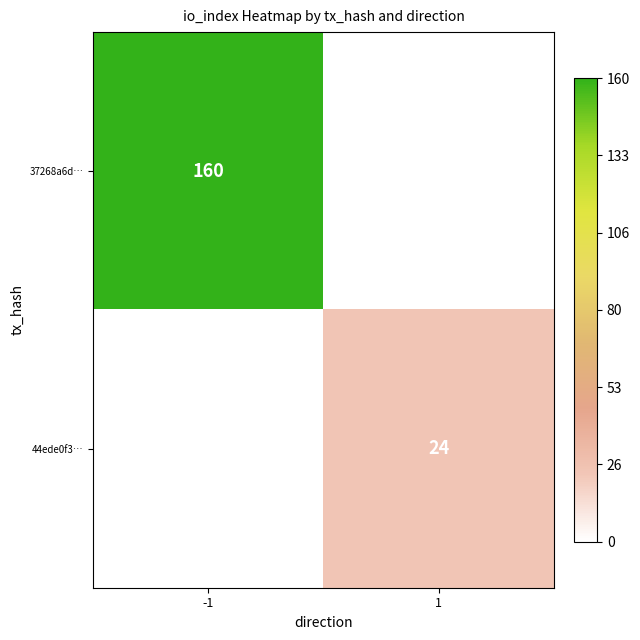

Is the value of 37268a6d… at -1 greater than the value of 44ede0f3… at 1?

Yes